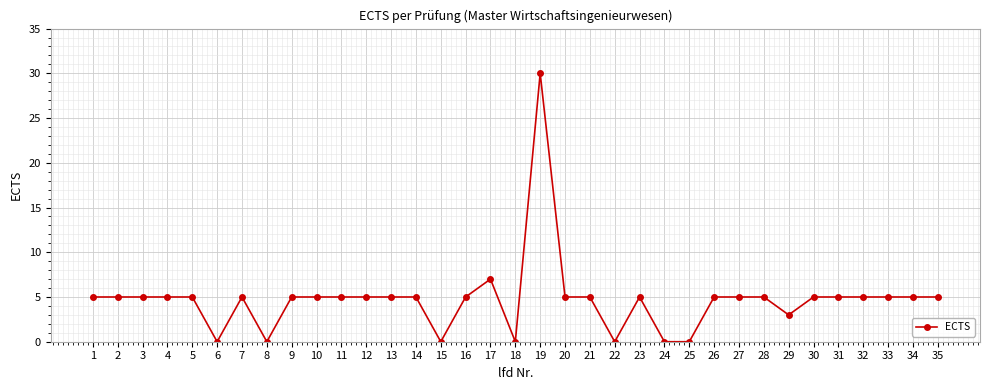

True or false: the data has more than 1 interior local peaks.

True